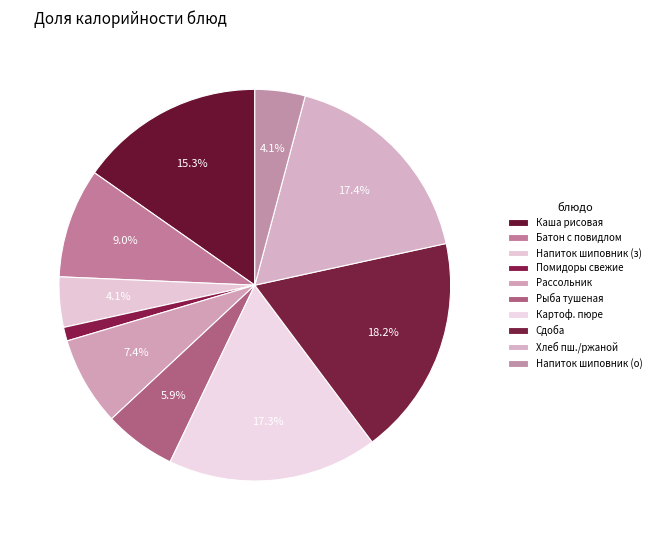

Which category has the smallest portion of the pie?

Помидоры свежие